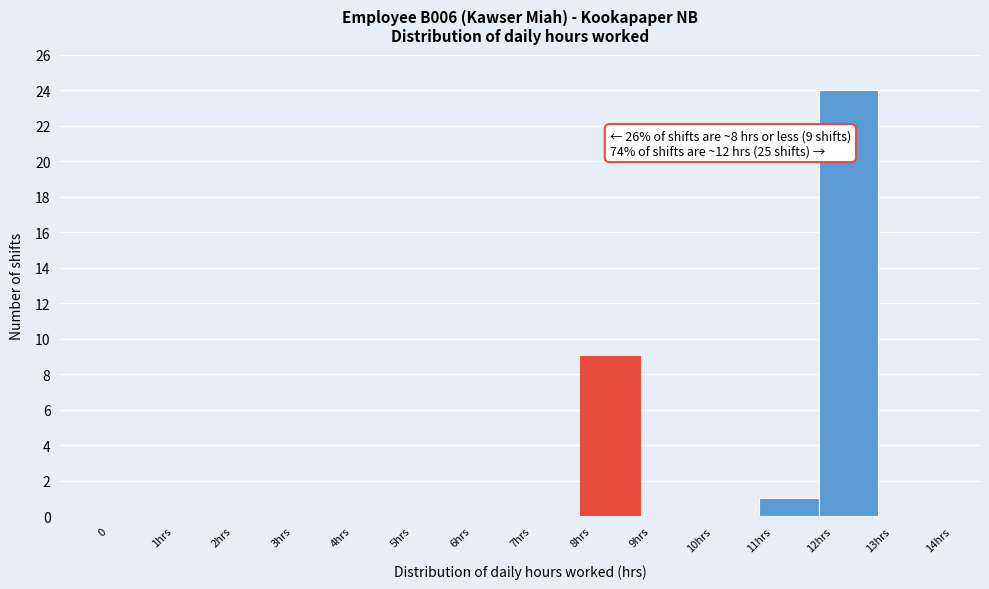

Reading left to right, list all the values displayed in this chart.

0=0	1hrs=0	2hrs=0	3hrs=0	4hrs=0	5hrs=0	6hrs=0	7hrs=0	8hrs=9	9hrs=0	10hrs=0	11hrs=1	12hrs=24	13hrs=0